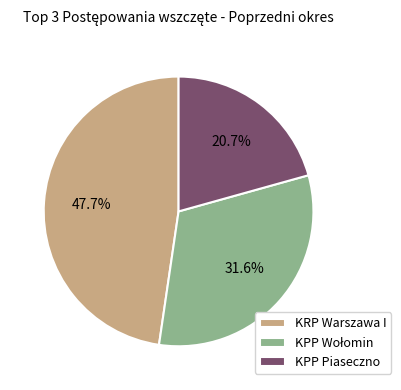

Which slice is the largest?

KRP Warszawa I